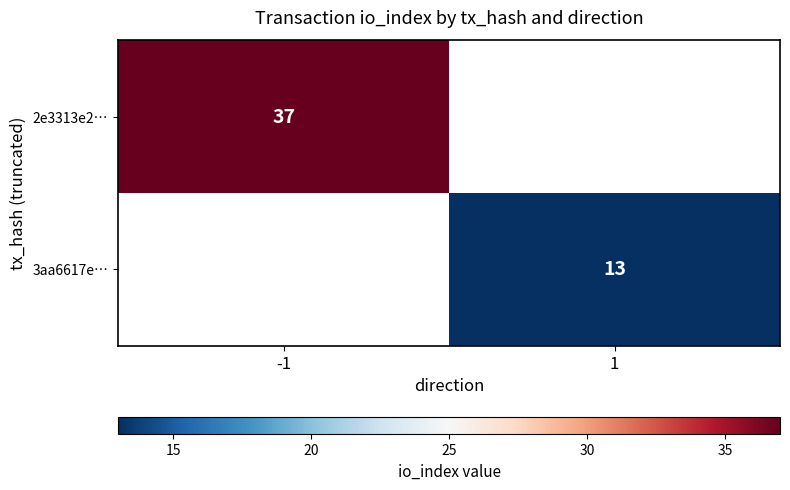

The value of 2e3313e2… at -1 is 56. True or false?

False